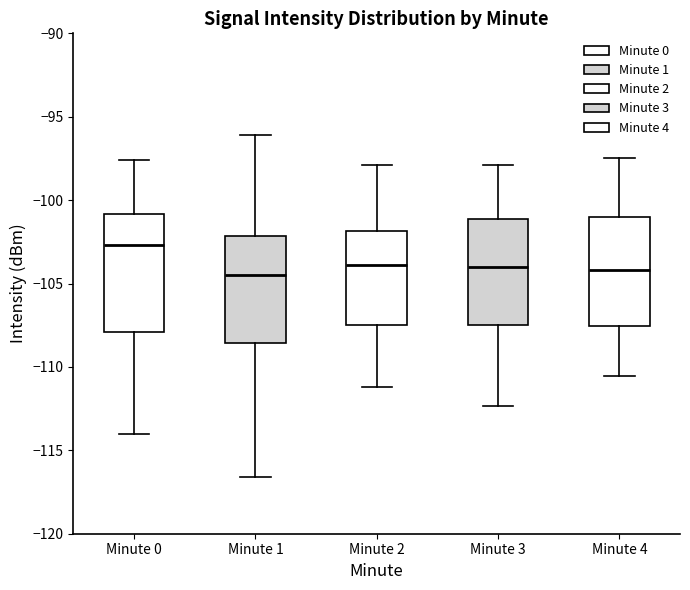

Which box is the tallest, from its lower edge to its upper edge?

Minute 0